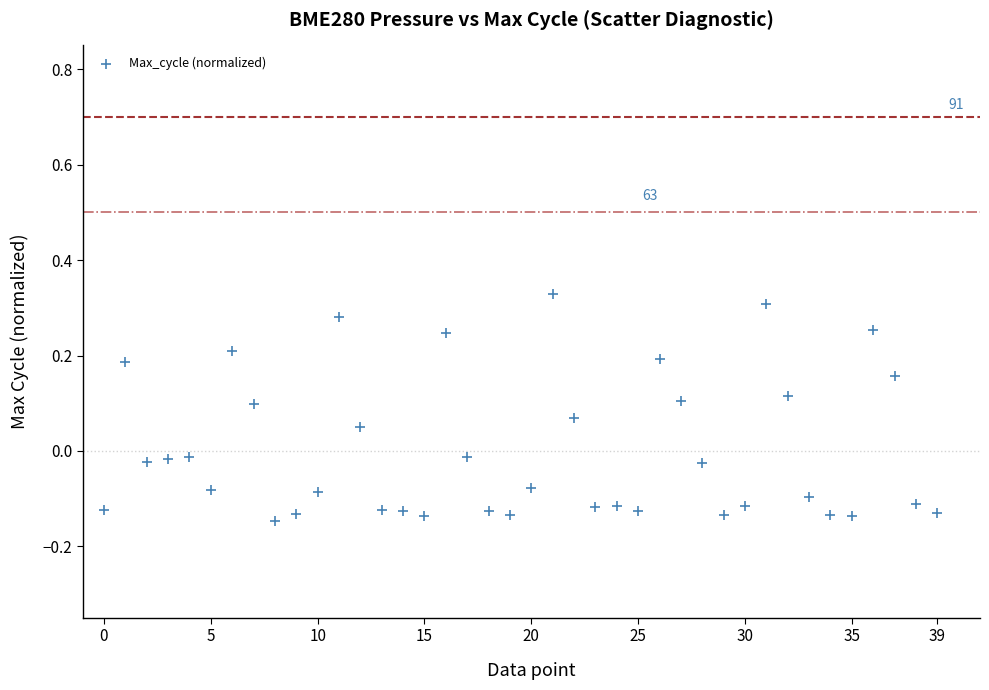

What is the range of Y values (max minus min)?

0.5